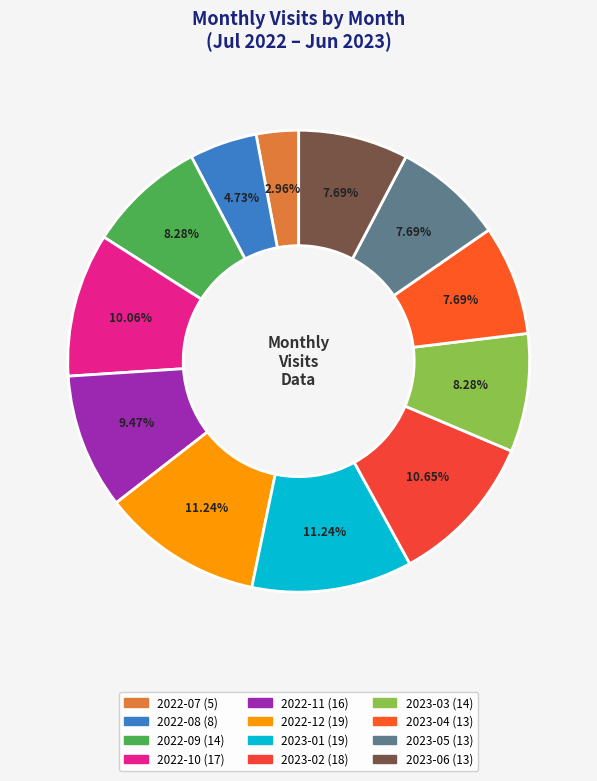

Count the number of slices in the pie.

12